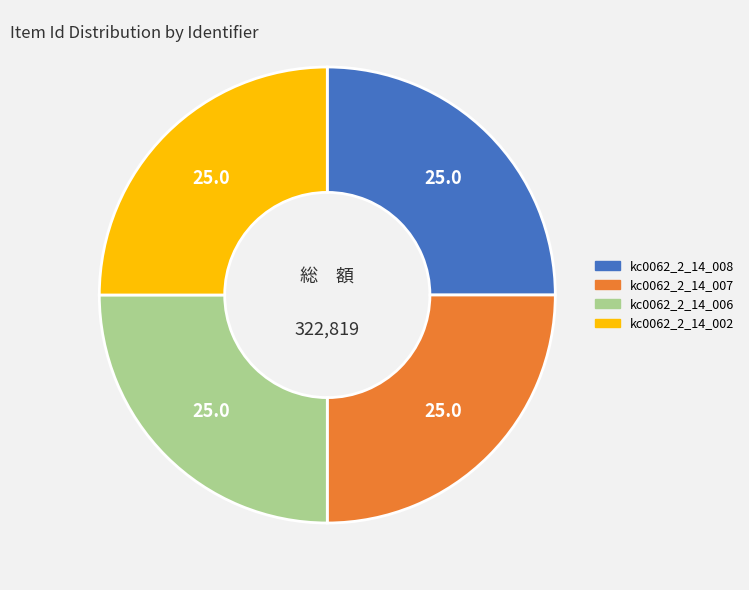

Is kc0062_2_14_007 the majority of the pie?

No